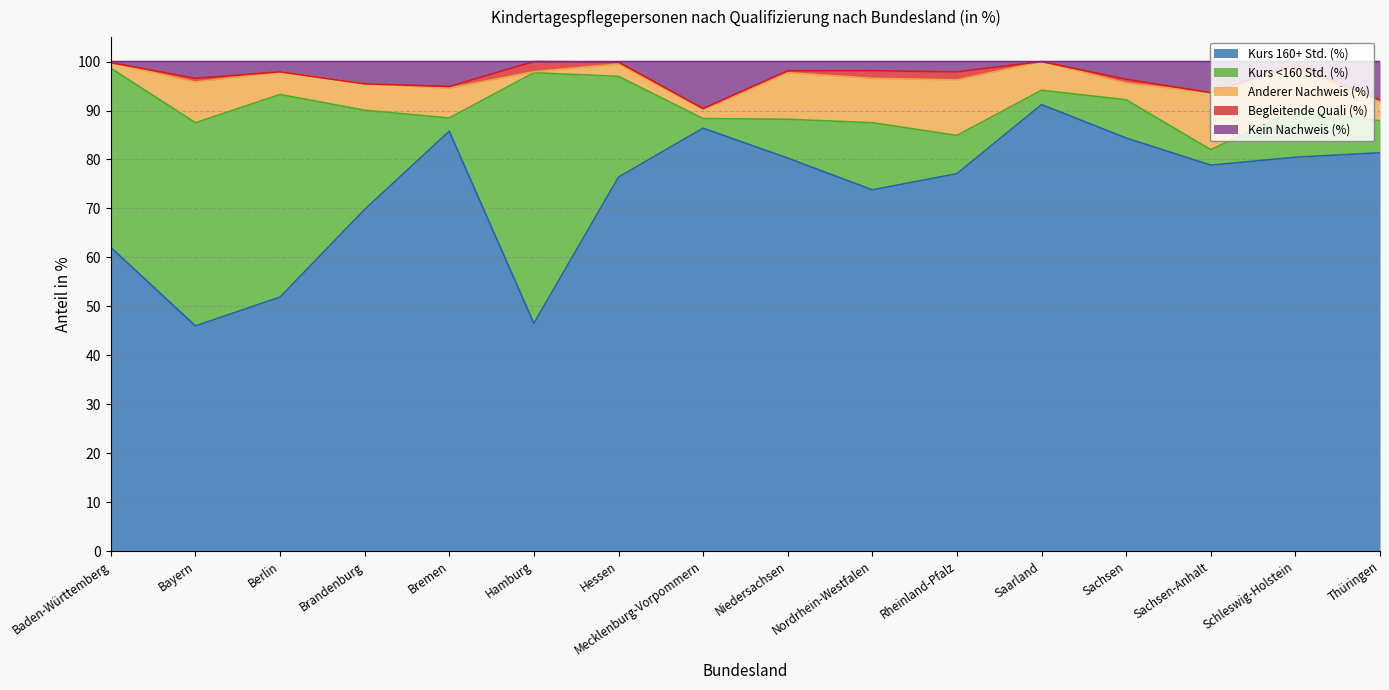

Where does the Kurs <160 Std. (%) series first go above 9?

Baden-Württemberg